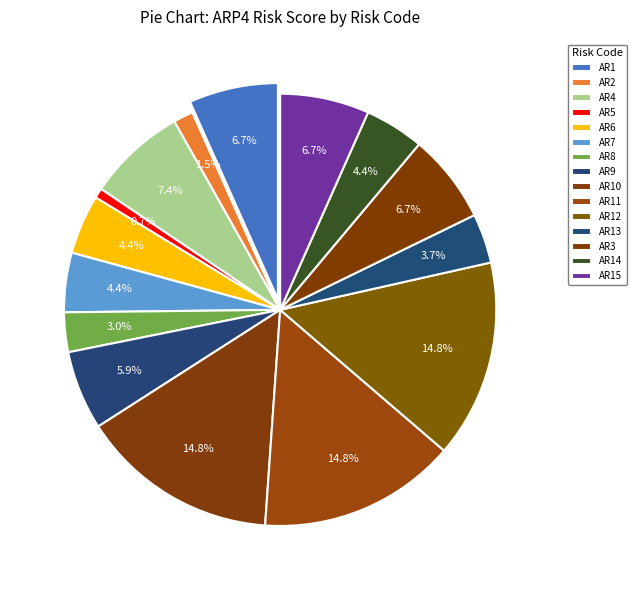

How much of the chart is everything except AR11?

85.2%